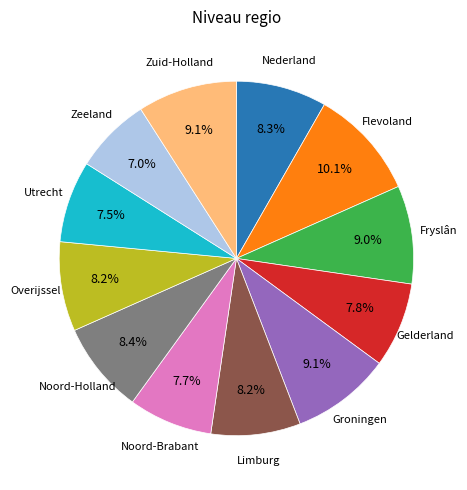

Is there a majority slice in this chart?

No